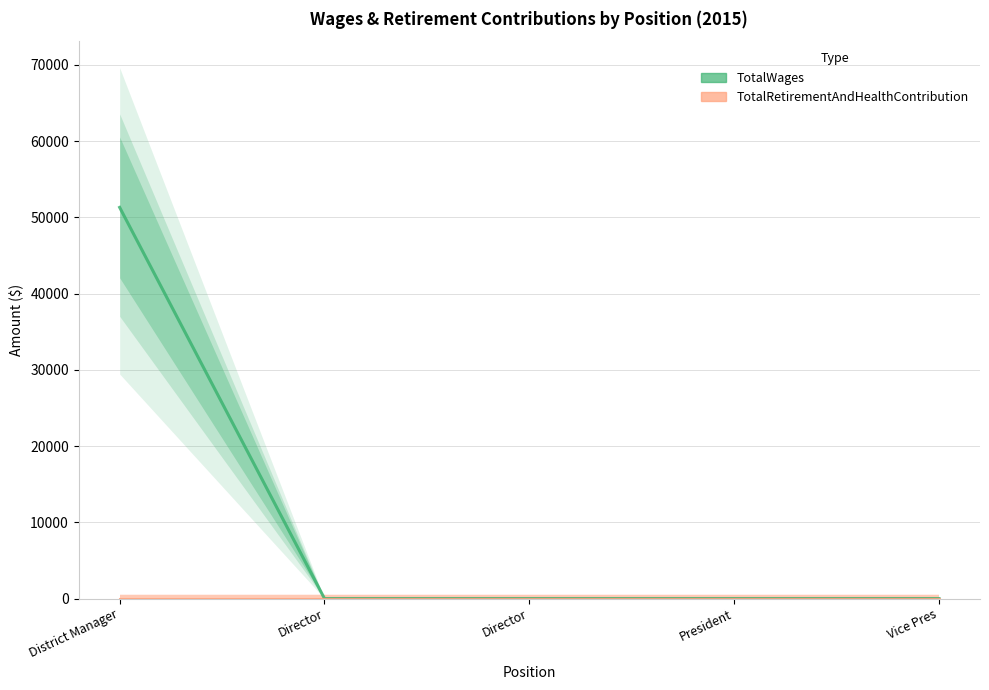

Is this an area chart (filled region under the line)?

No